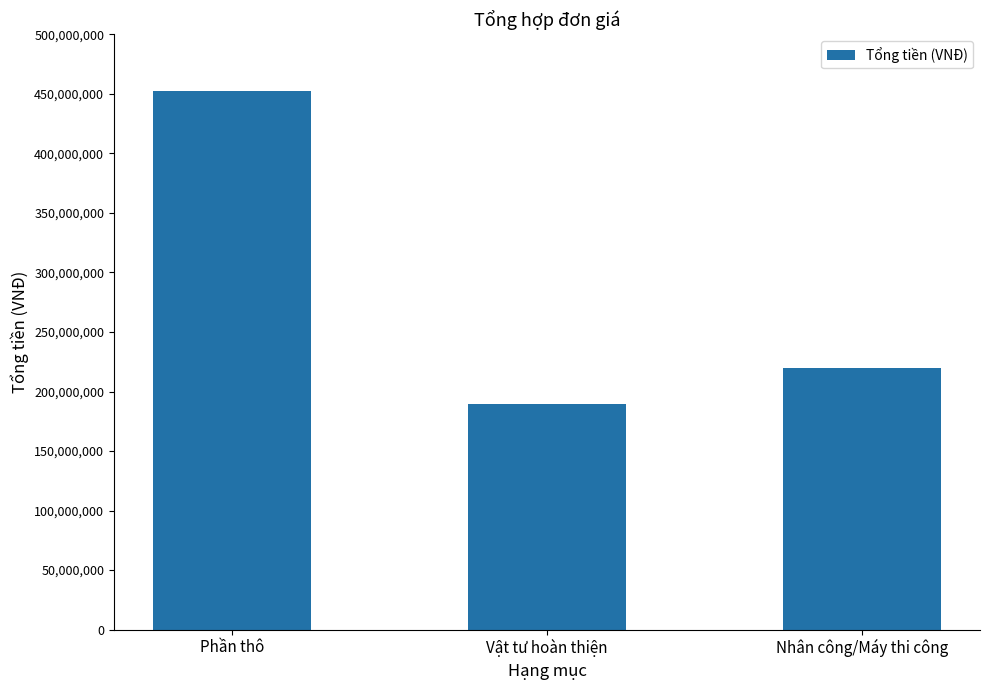

What is the label of the 2nd bar from the left?

Vật tư hoàn thiện